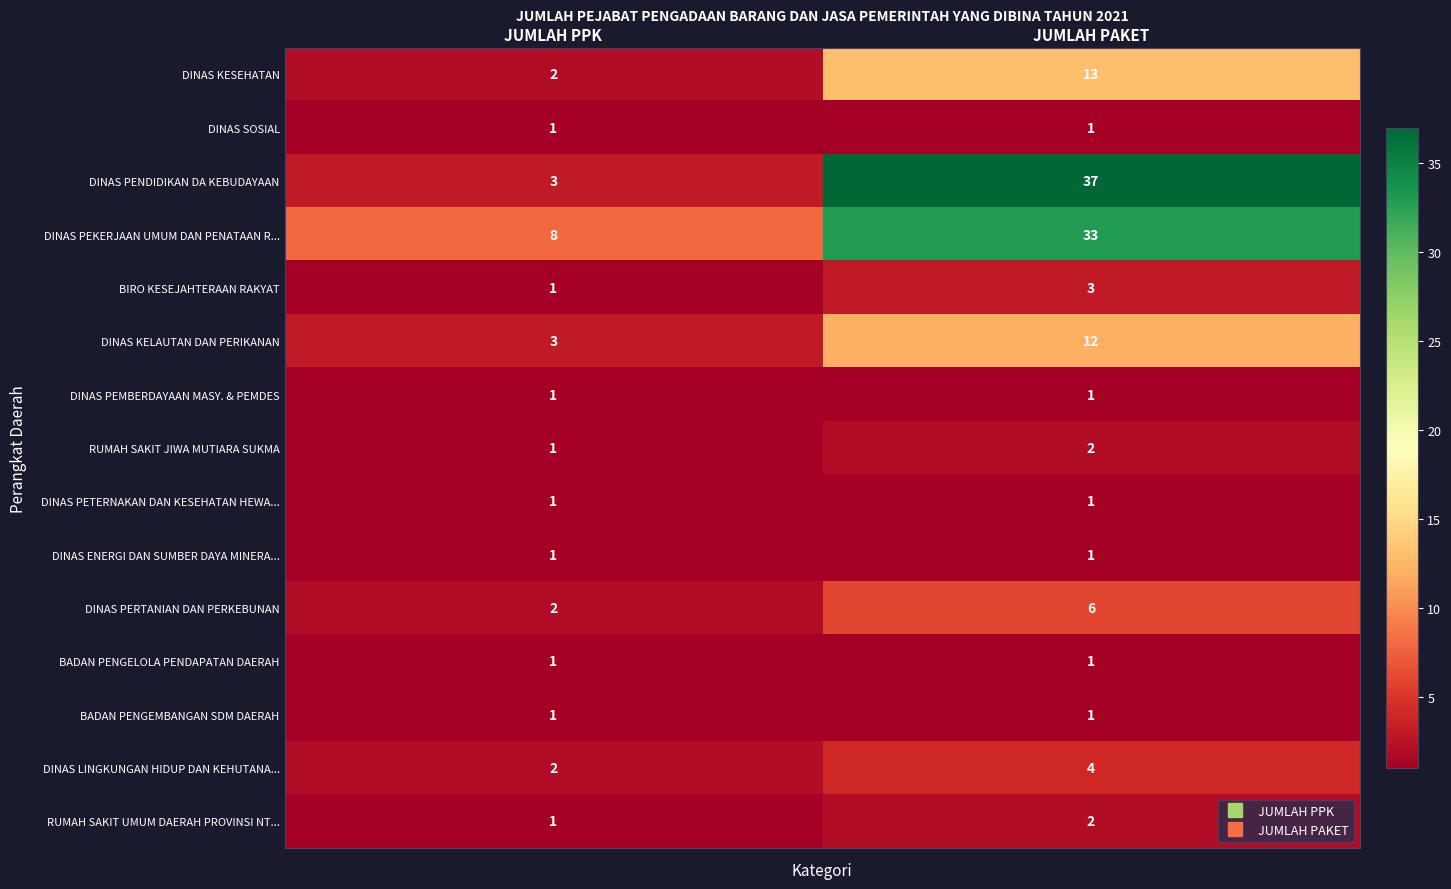

Is it true that DINAS KELAUTAN DAN PERIKANAN equals 2 at JUMLAH PPK?

False